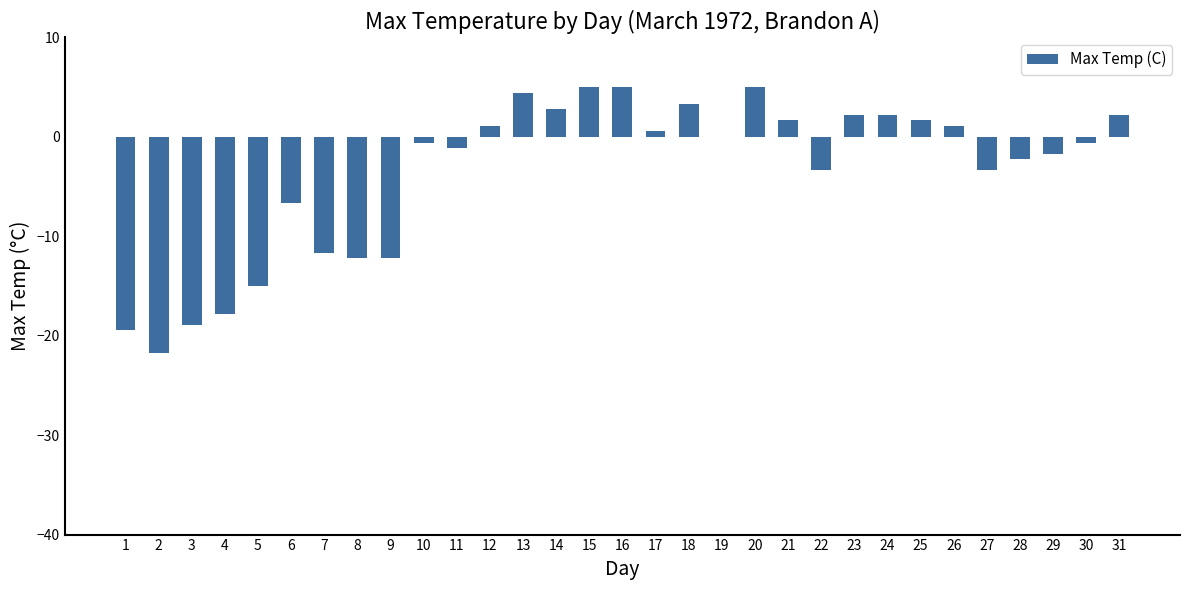

Read the value at 4.

-17.8